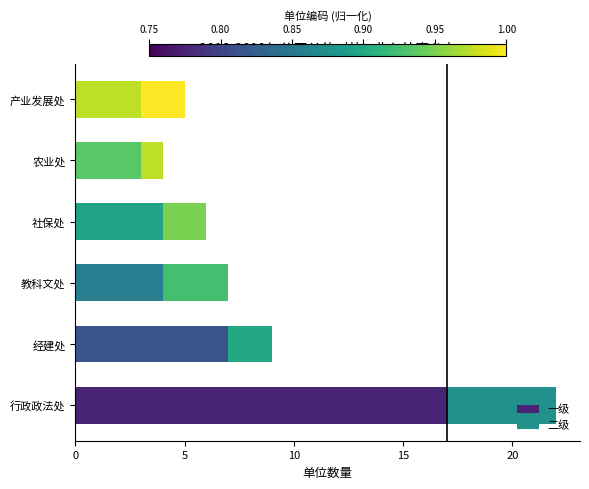

How many categories are shown in the chart?

6